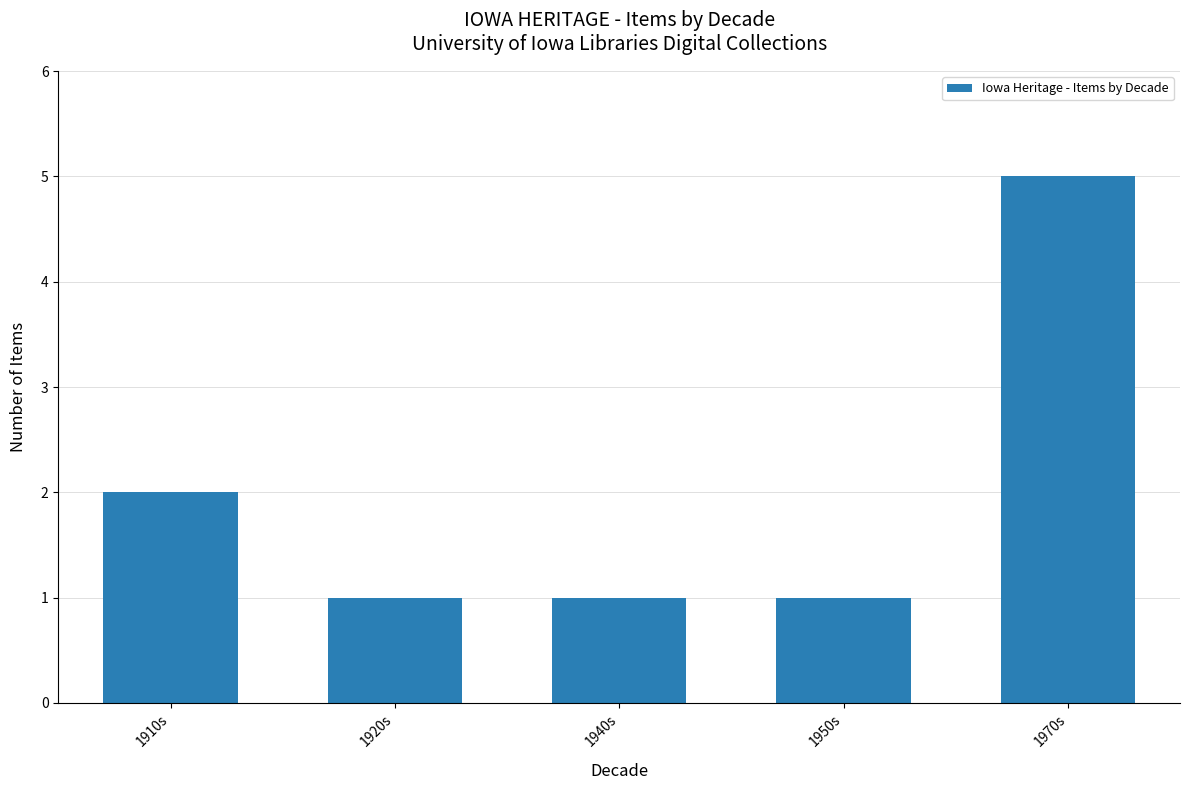

The value at 1910s is 2. True or false?

True